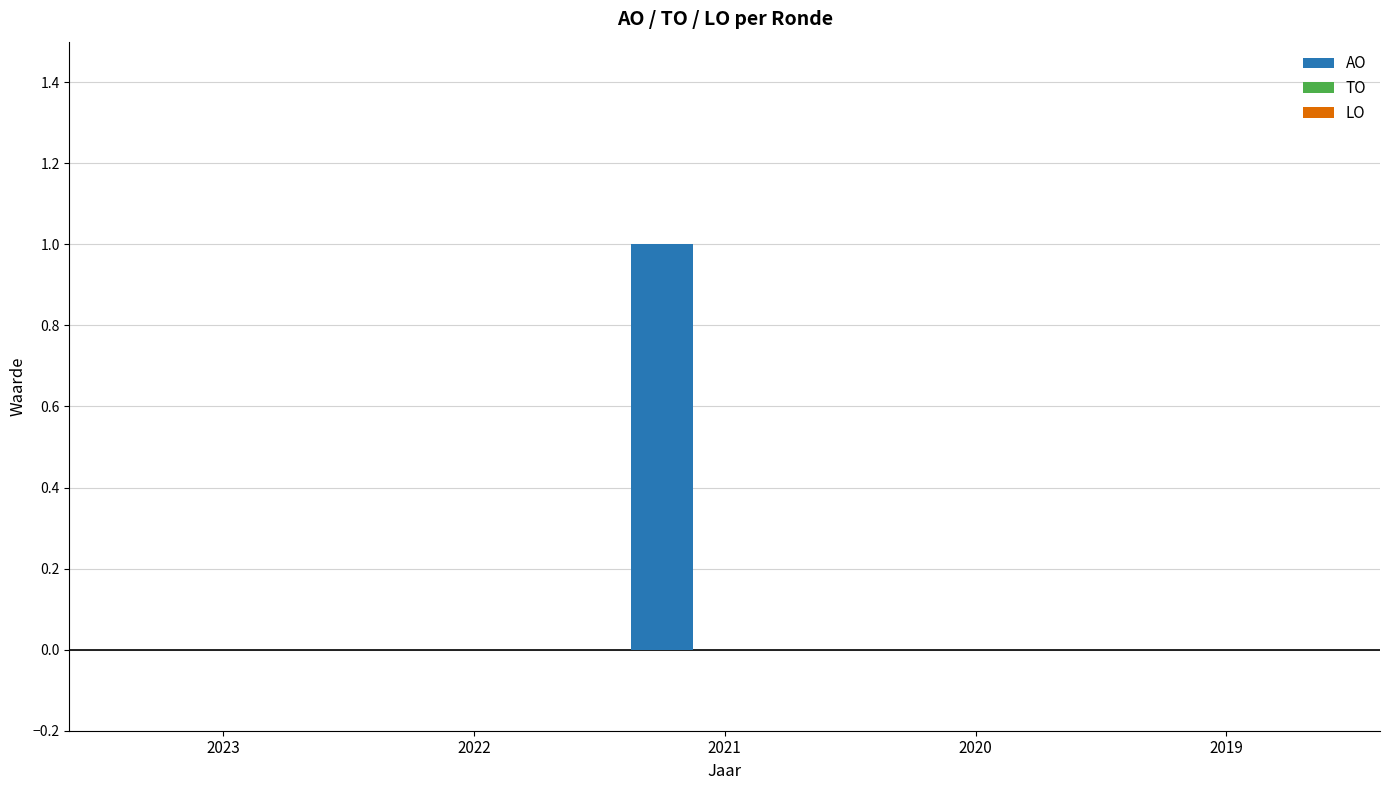

The value at 2021 is 1. True or false?

True